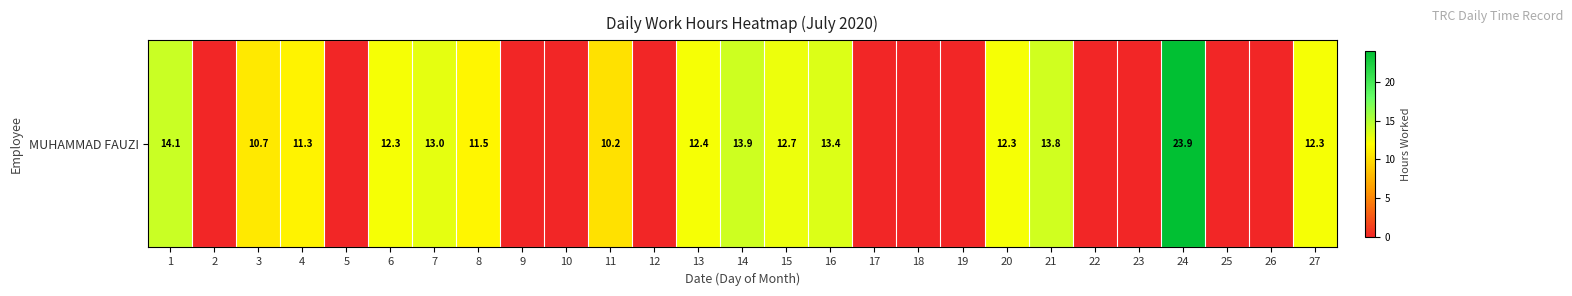

How many distinct data groups are displayed?

1